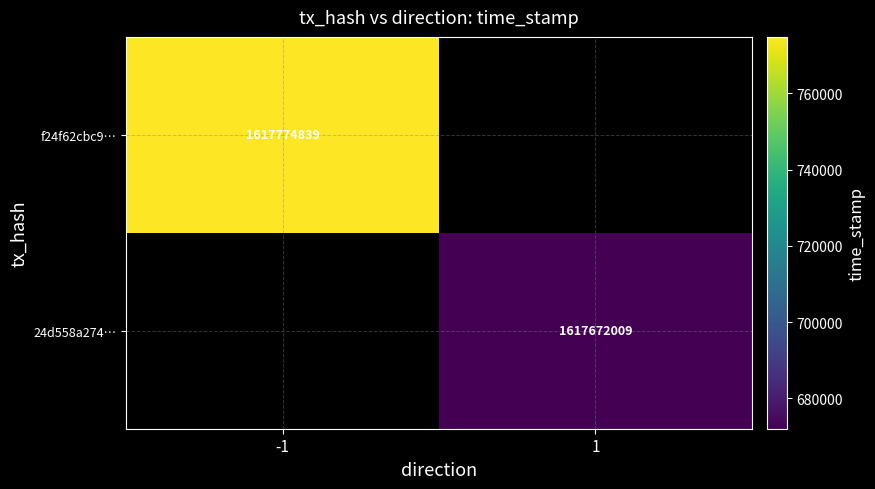

What is the minimum value shown in the chart?

1617672009.0